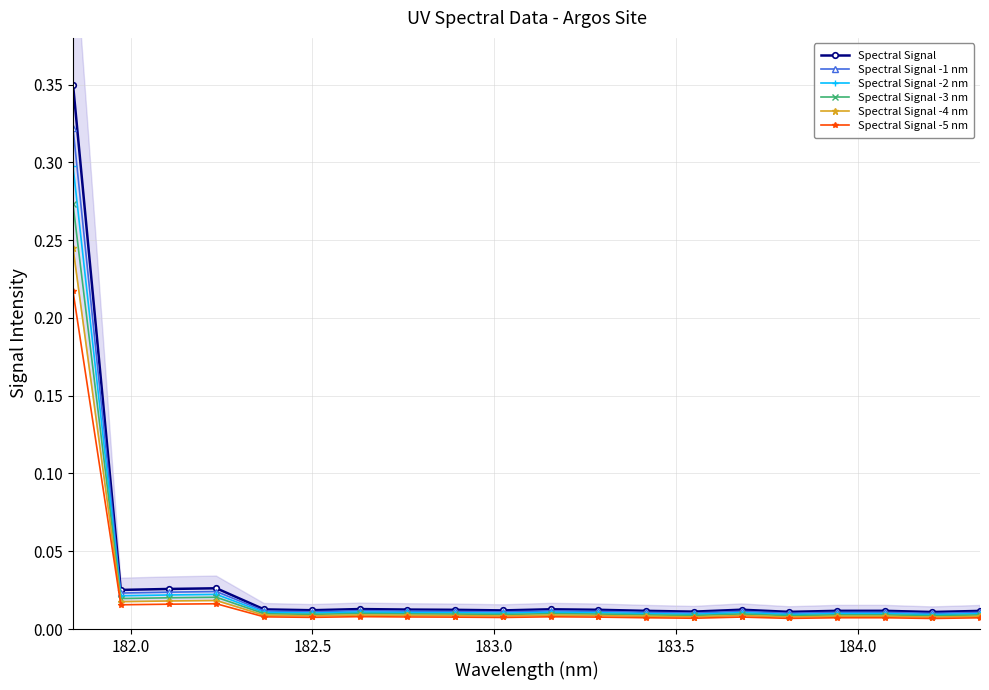

What is the difference between the maximum and second lowest values in the Spectral Signal -3 nm series?

0.3